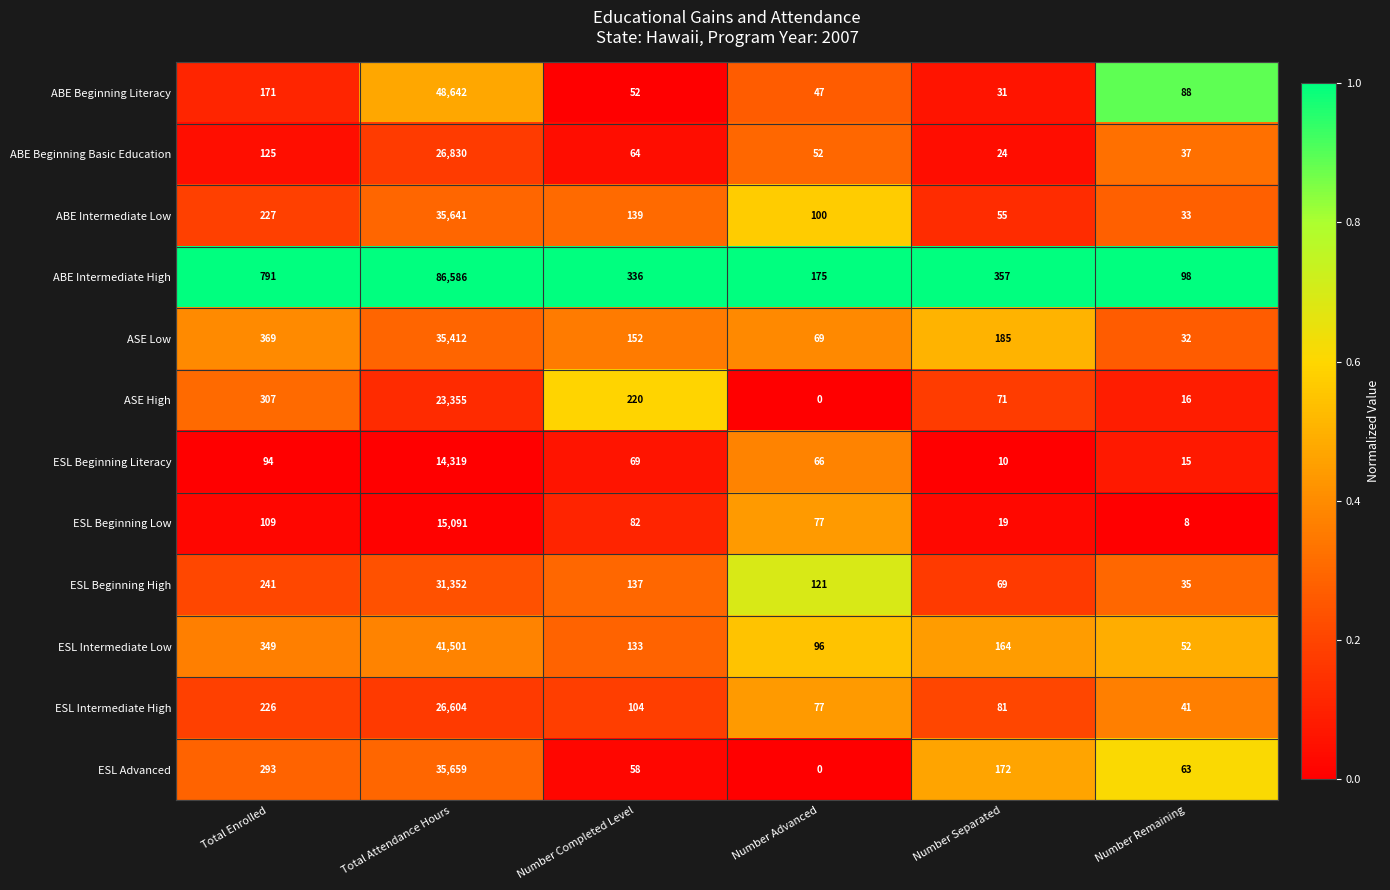

What is the difference between the maximum and minimum values in the ASE Low series?

35380